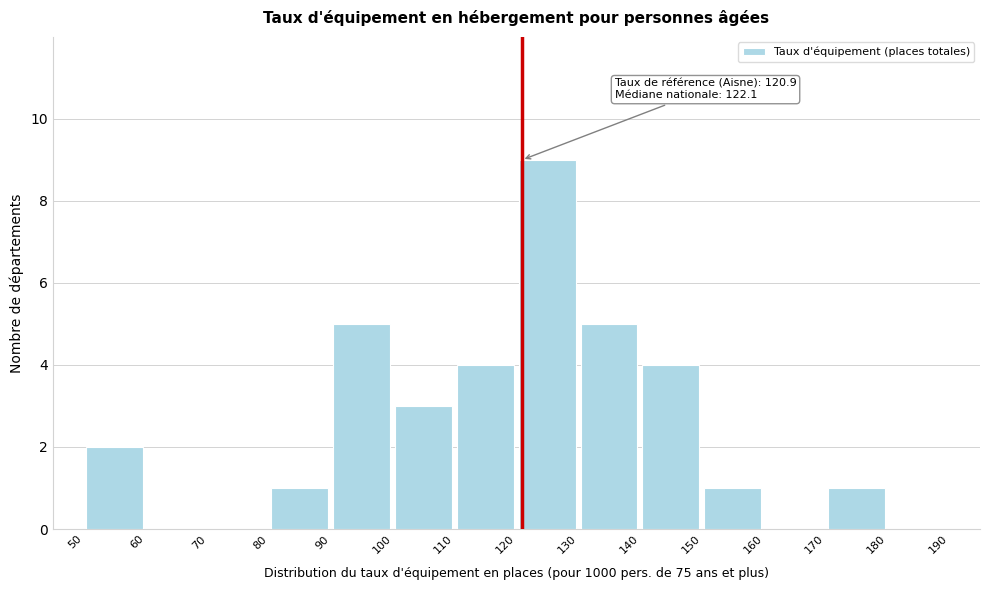

Which range on the x-axis has the tallest bar?

120 to 130